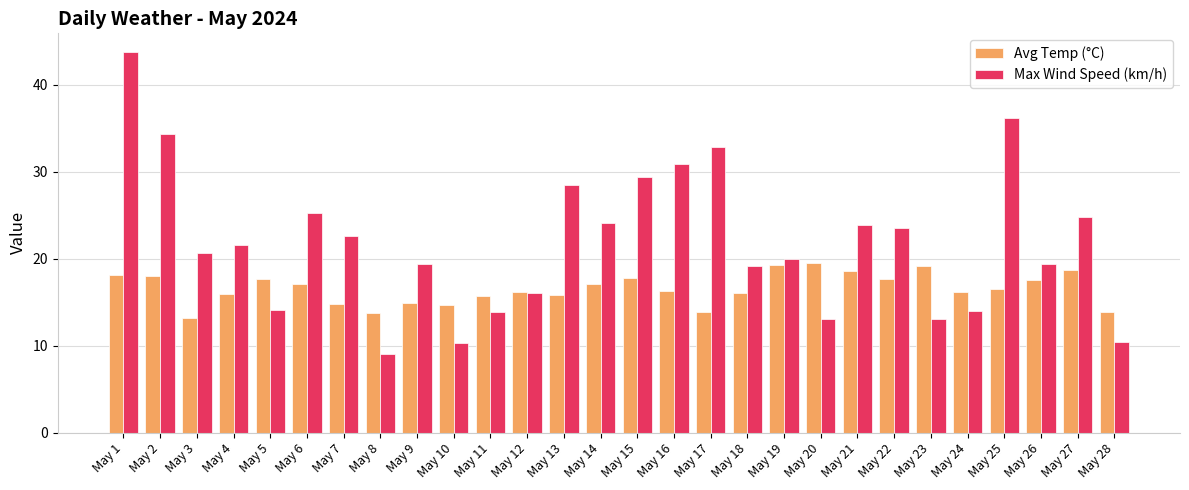

Rank the series at May 15 from lowest to highest value.

Avg Temp (°C), Max Wind Speed (km/h)